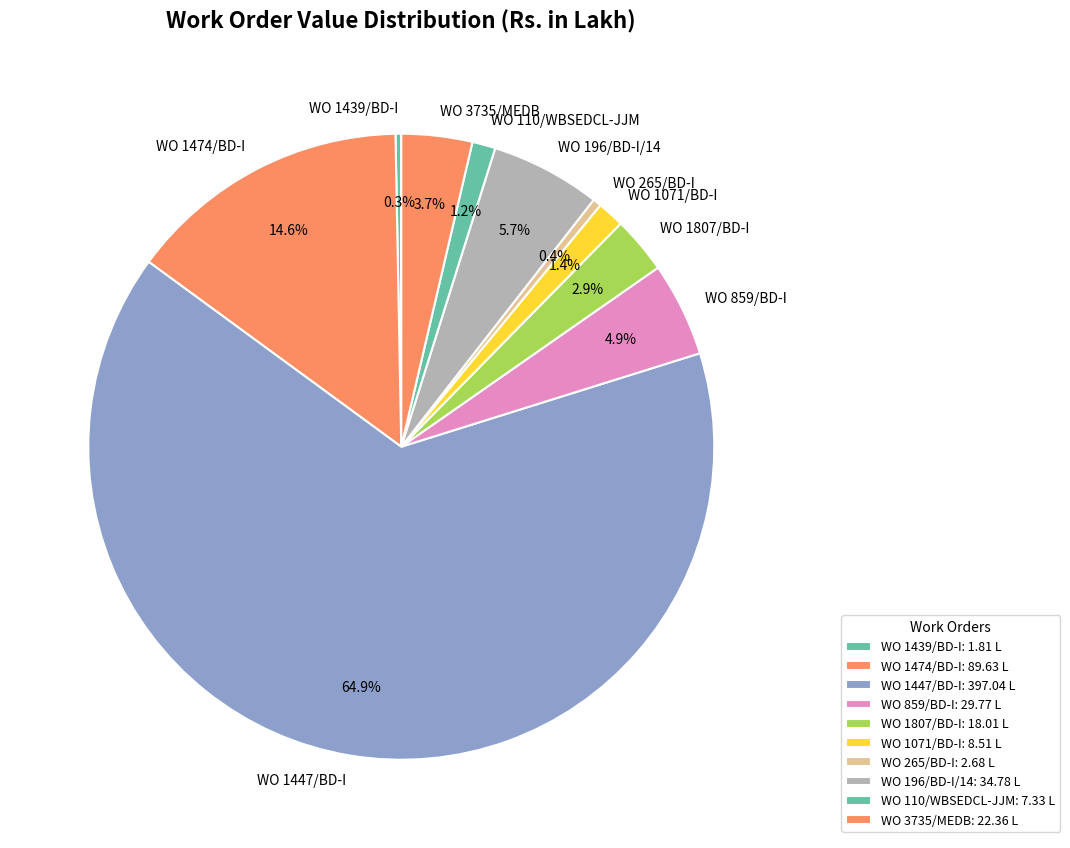

Which has a higher value, WO 196/BD-I/14 or WO 1447/BD-I?

WO 1447/BD-I